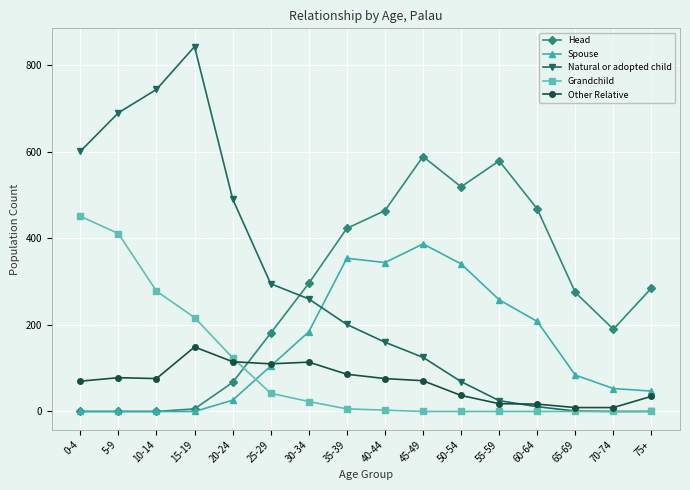

Is it true that Natural or adopted child equals 744 at 10-14?

True